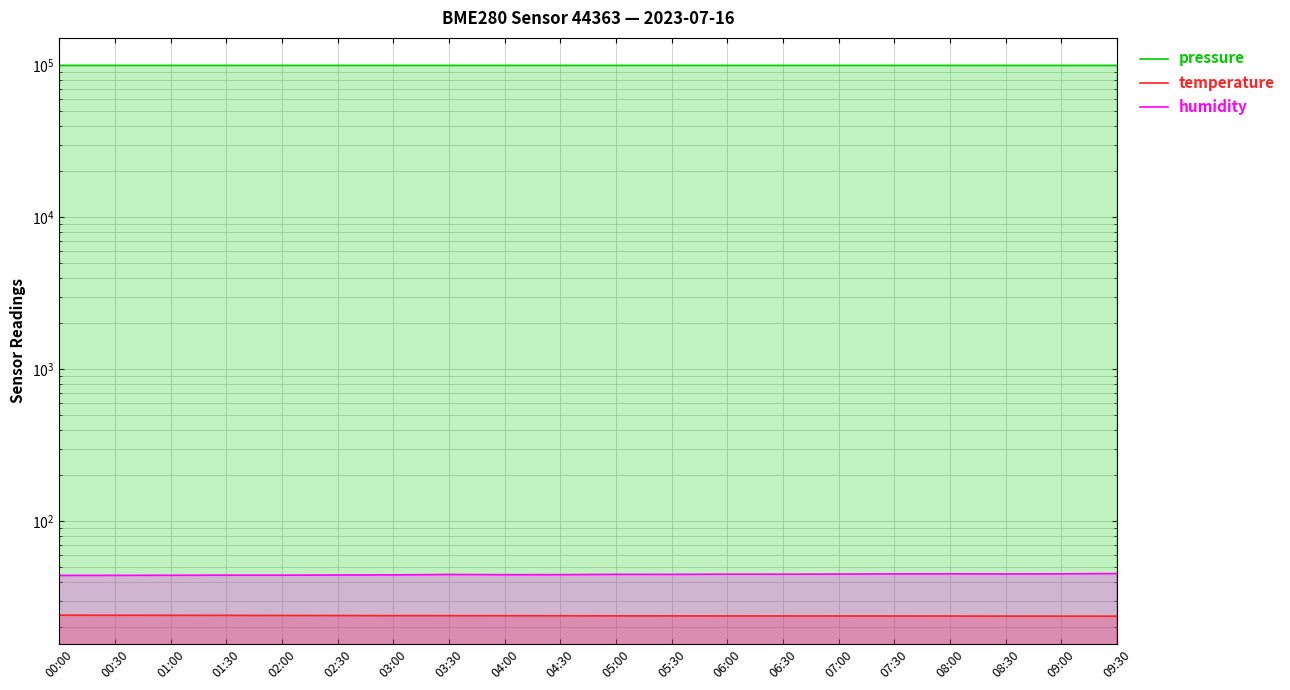

What position from the right is 05:30?

9